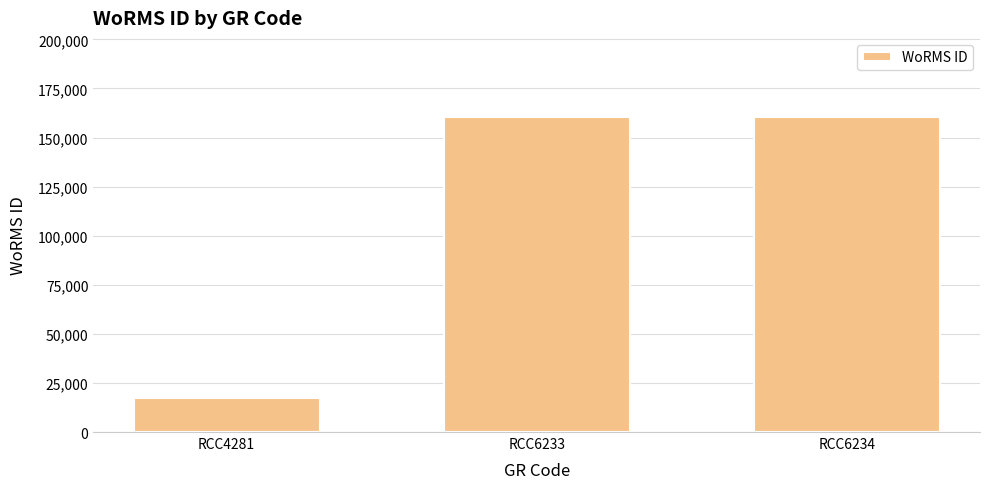

Read the value at RCC6233, to the nearest 100.

160600